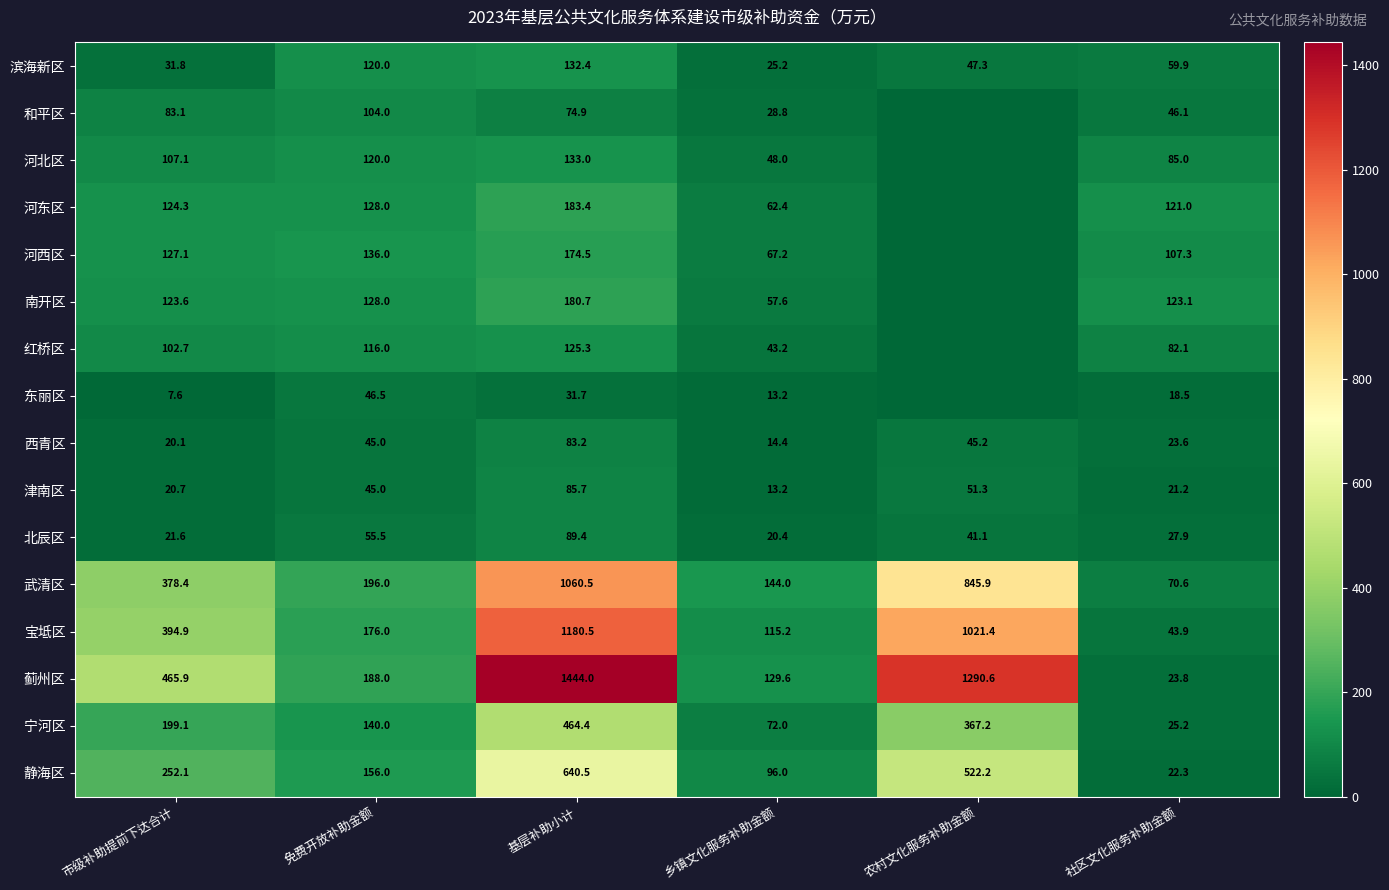

Between 市级补助提前下达合计 and 社区文化服务补助金额, which series saw the biggest shift?

蓟州区